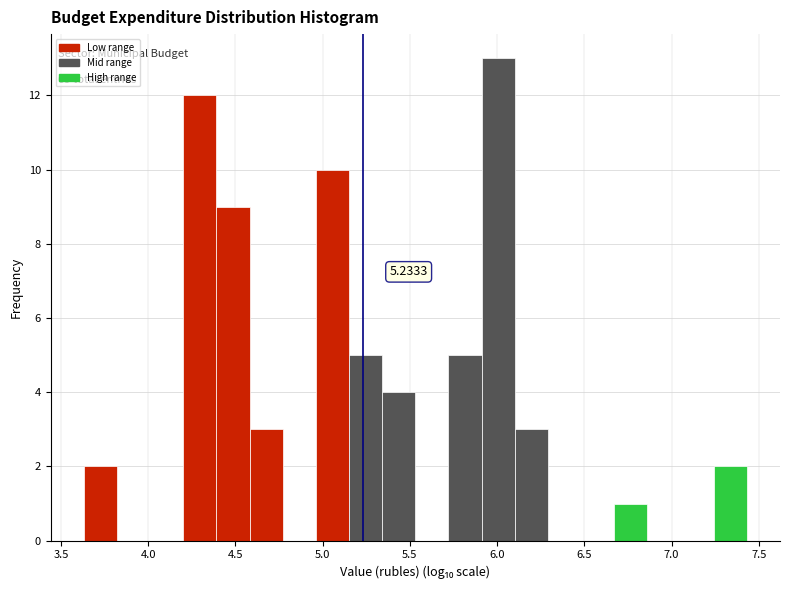

Around what value on the x-axis is the tallest bar? Give the approximate position of its centre, as read against the axis.

6.00